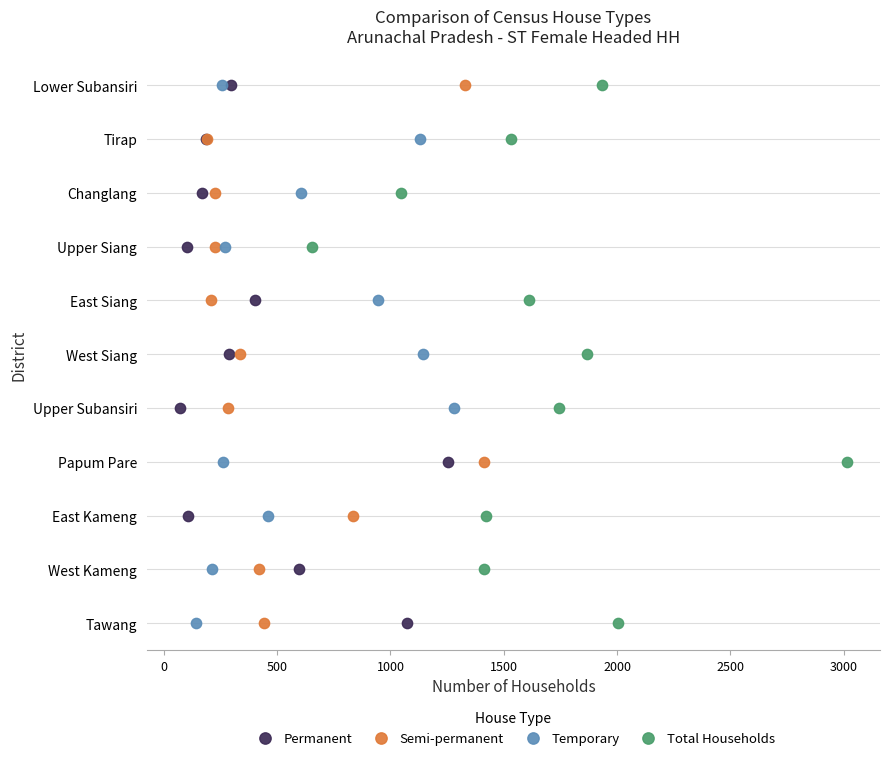

What are all the series names shown in the legend?

Permanent, Semi-permanent, Temporary, Total Households